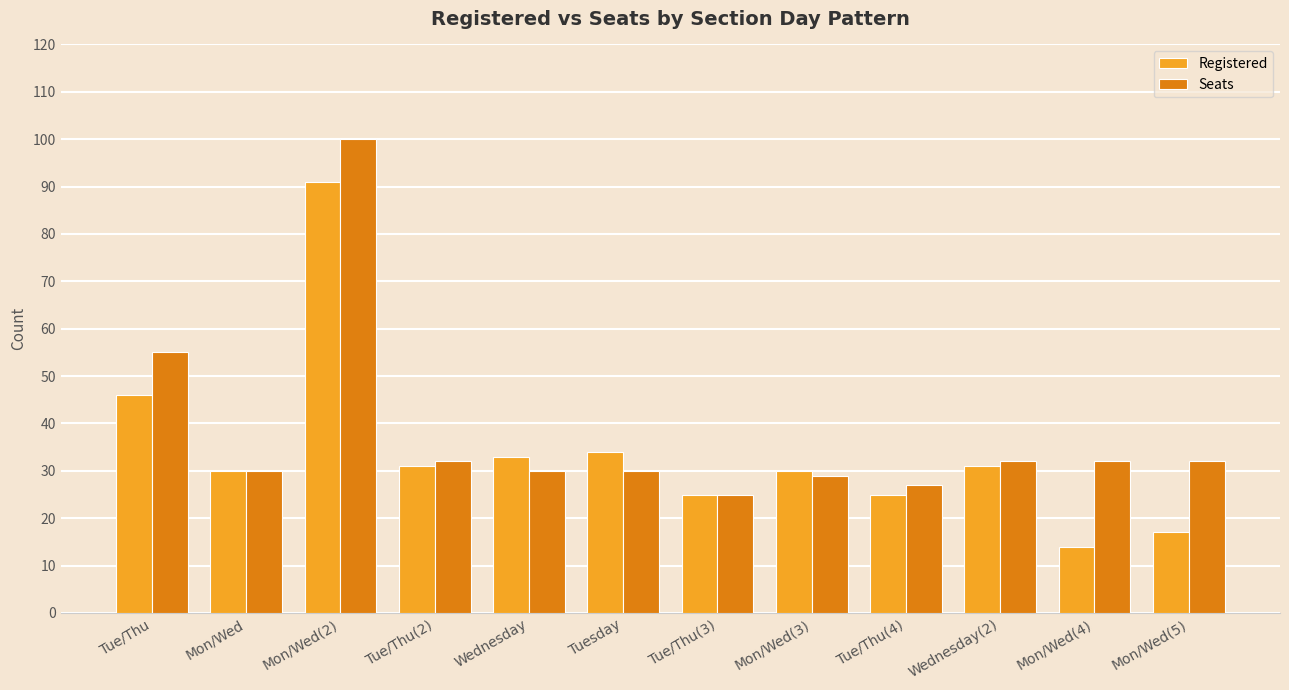

Is it true that Seats equals 42 at Tue/Thu(4)?

False